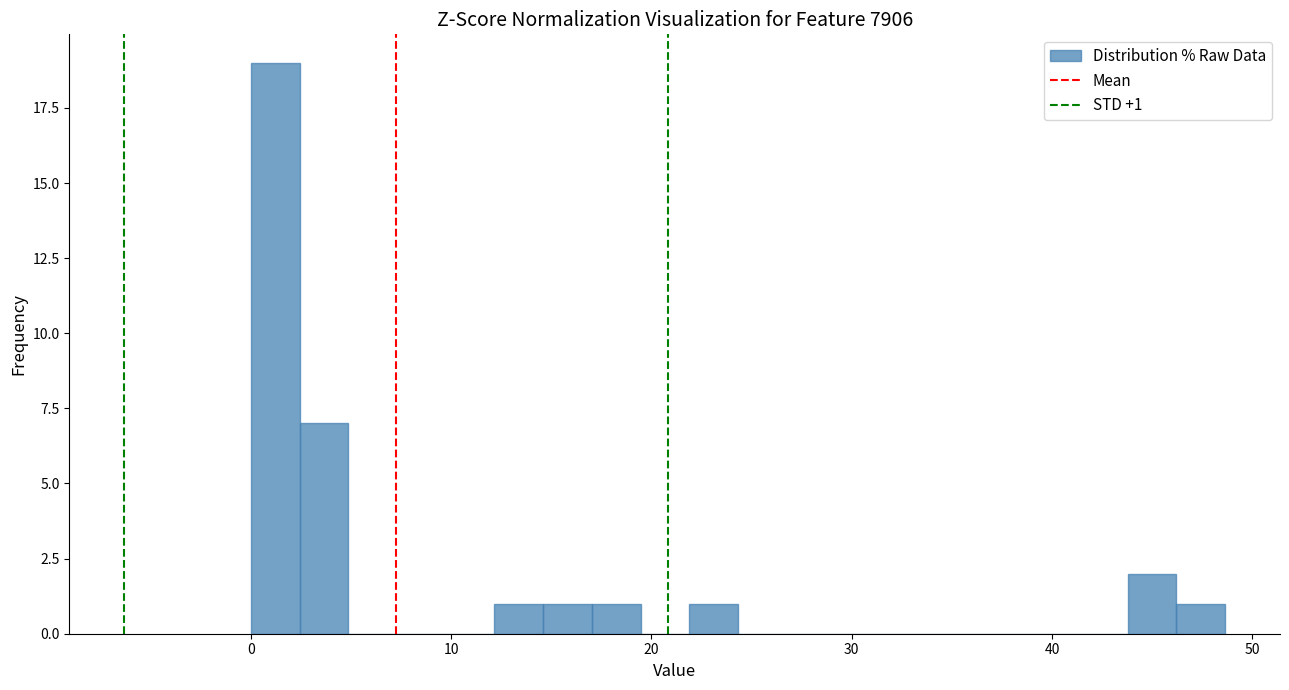

Read against the x-axis, roughly where is the centre of the tallest bar?

1